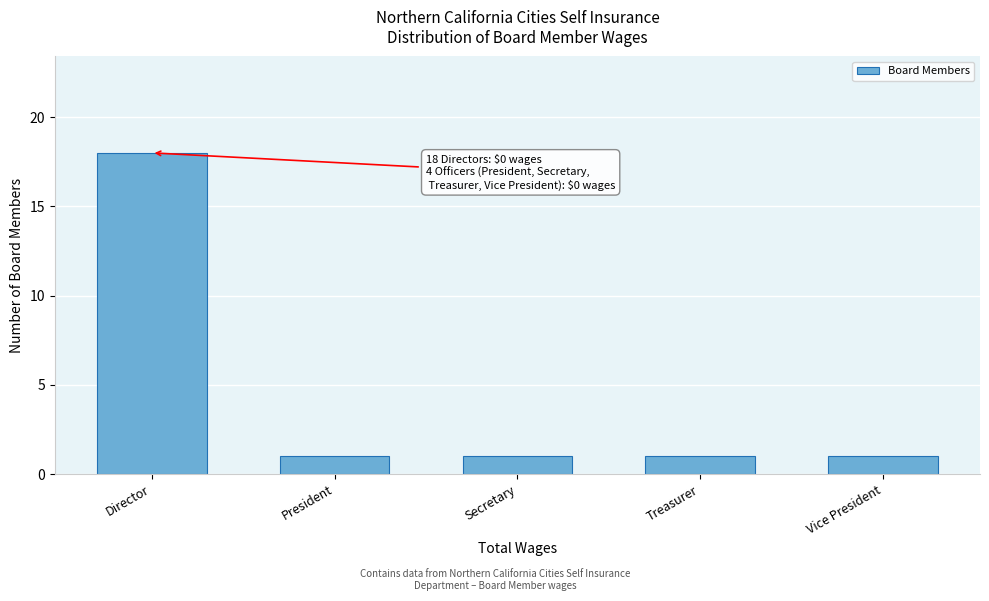

Reading left to right, what are all the values shown in this chart?

Director=18	President=1	Secretary=1	Treasurer=1	Vice President=1